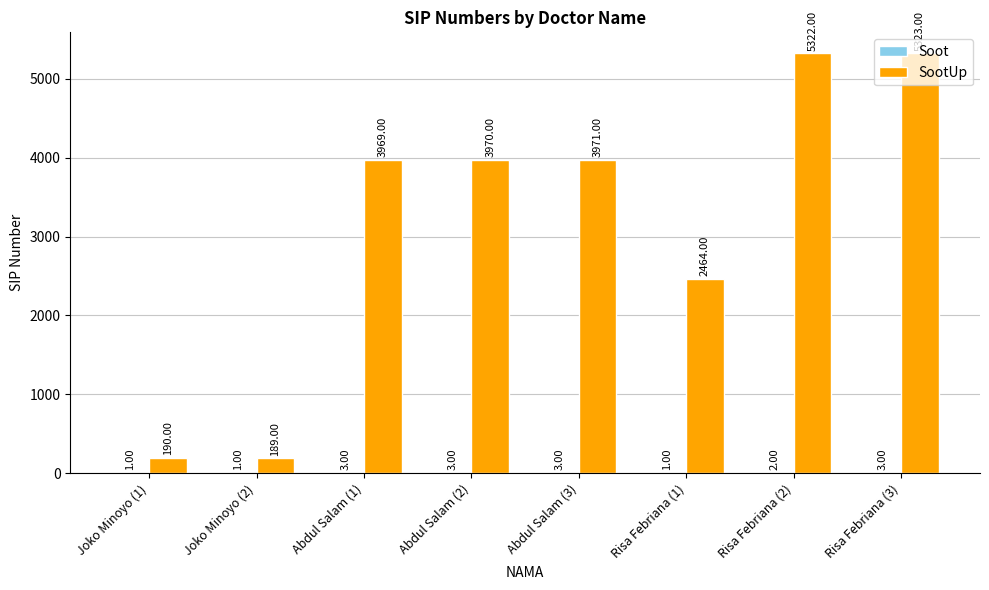

What is the total value across all series at Risa Febriana (1)?

2465